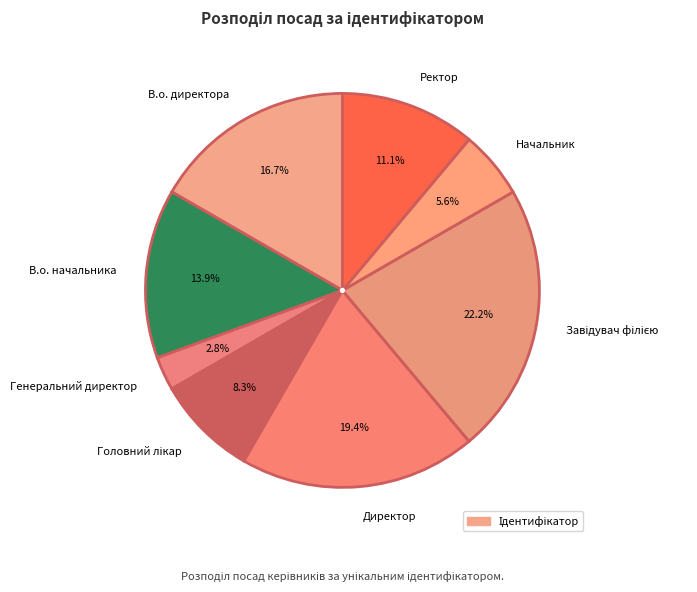

The Директор slice represents 19% of the pie. True or false?

True